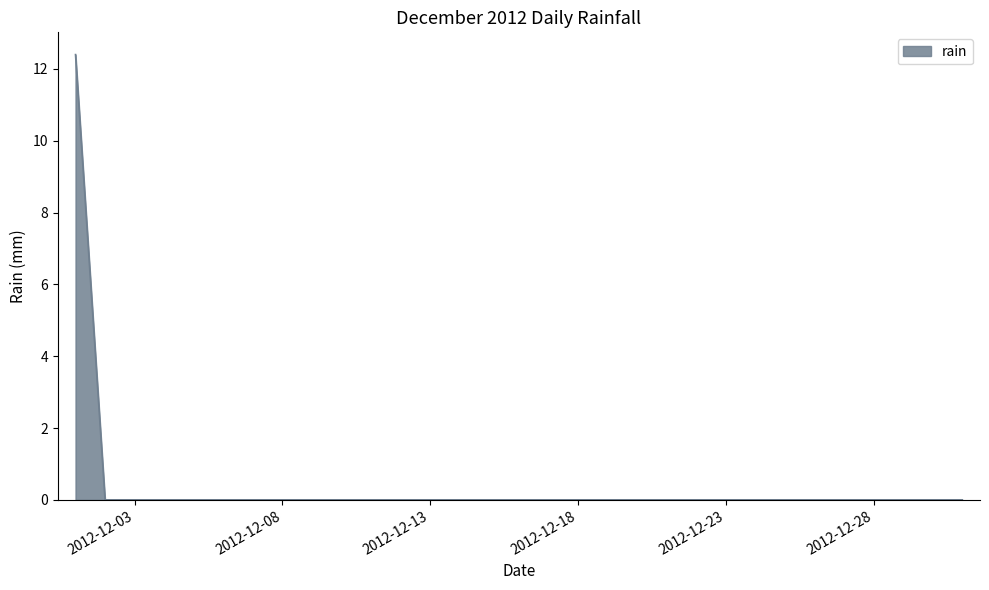

What is the greatest value displayed?

12.4